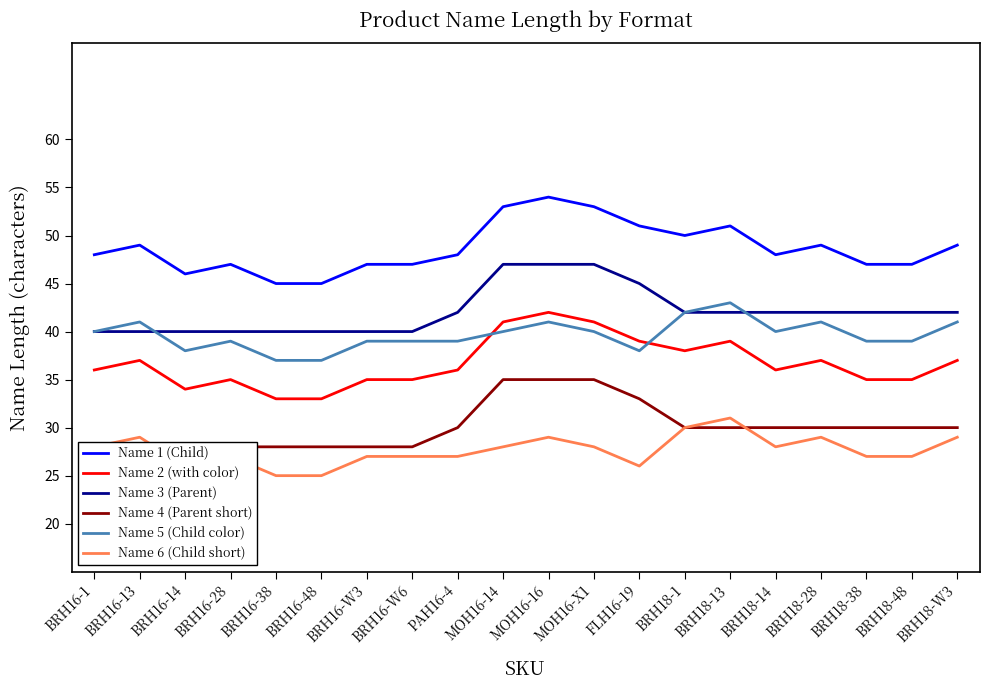

What position from the left is BRH16-28?

4